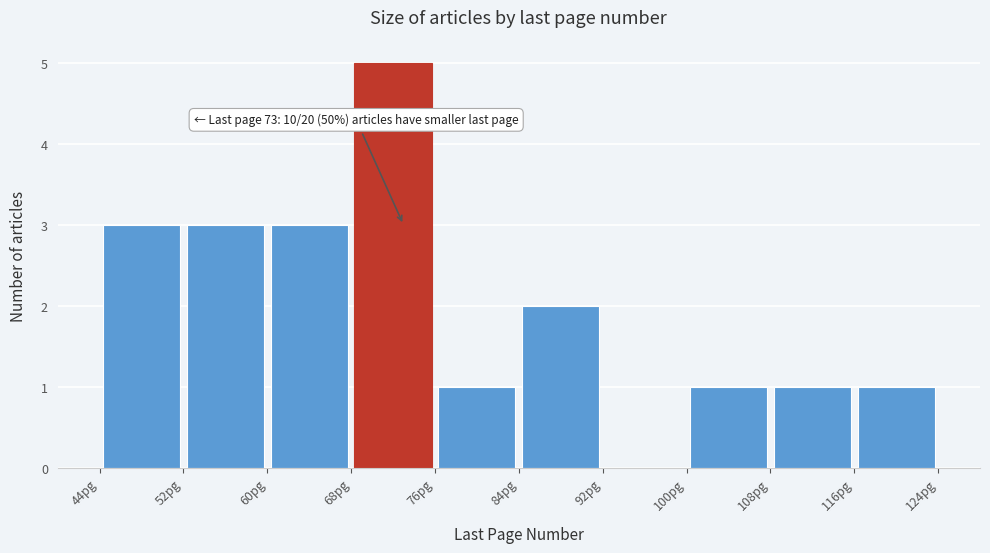

Which range on the x-axis has the tallest bar?

68 to 76